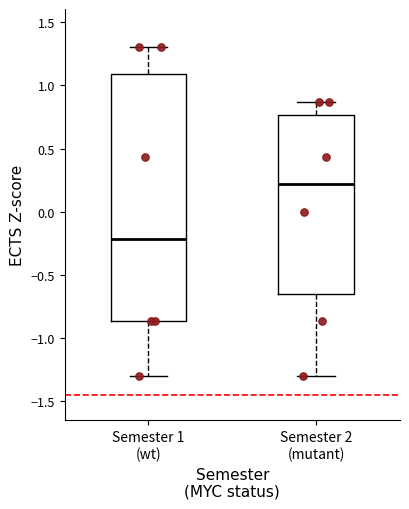

Where is the lower edge of the box for Semester 1 (wt) on the y-axis? The values are not printed on the chart, so give them approximately, as read against the axis.

-0.85